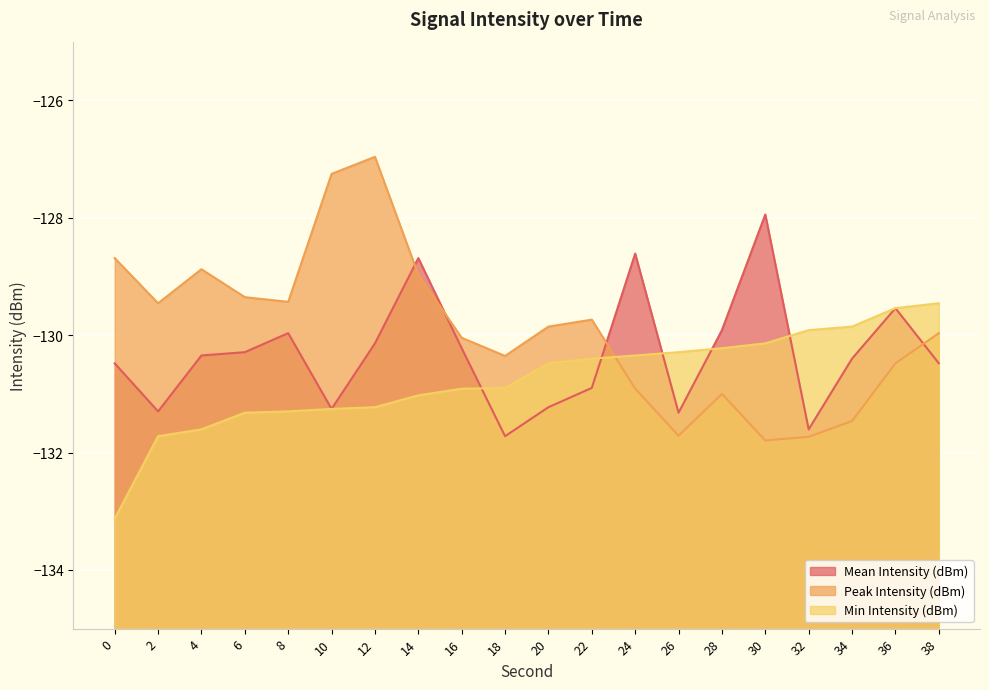

At which label is Mean Intensity (dBm) closest to -129?

14